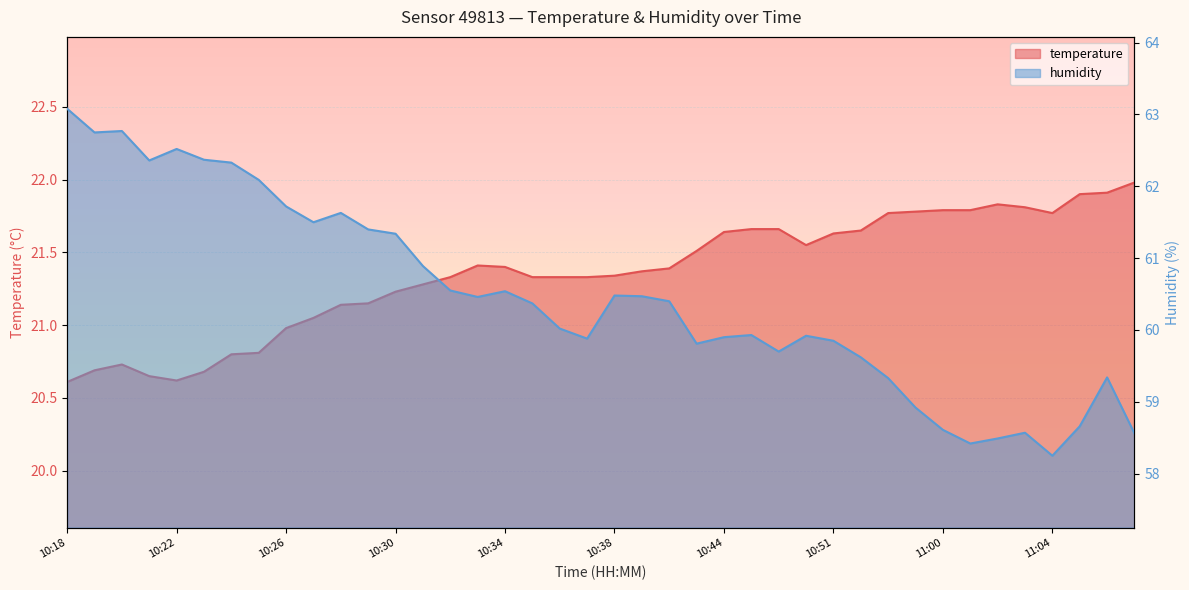

Where is the first local minimum for temperature?

10:22